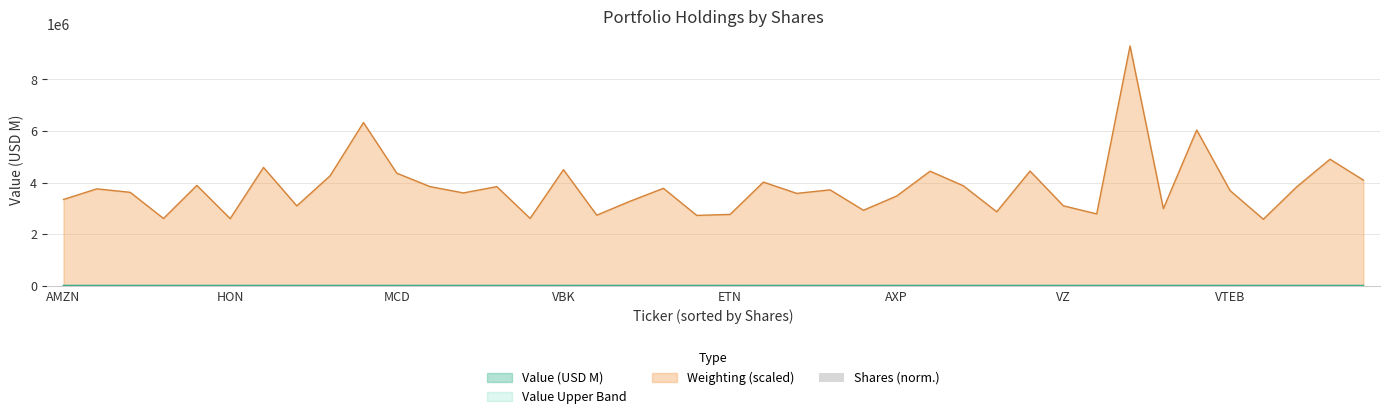

True or false: Weighting (scaled) has a value of 4498067.5 at VBK.

True